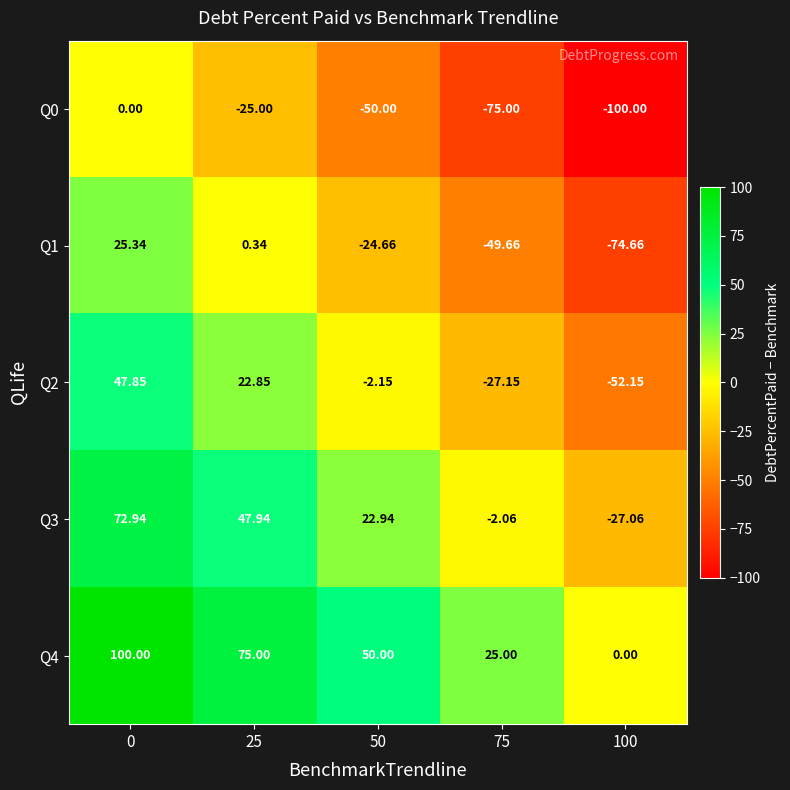

What is the total value across all series at 75?

-128.9